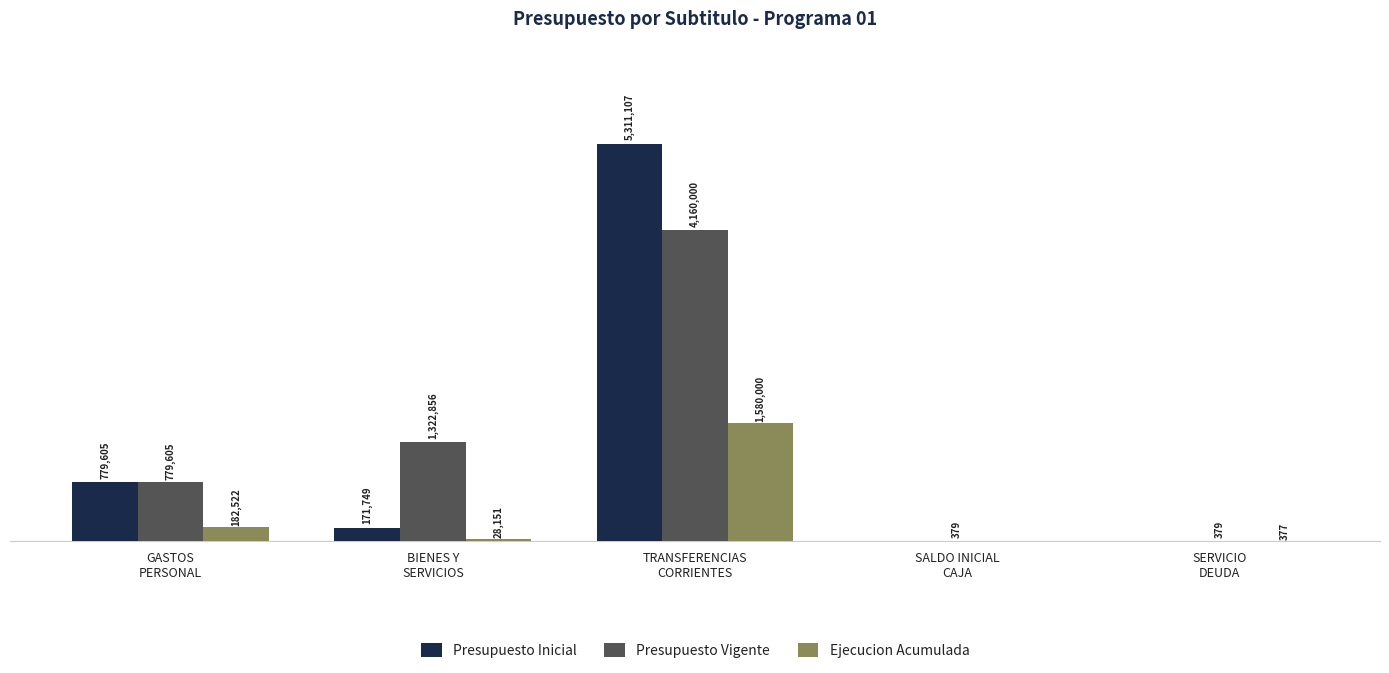

Which series has the largest total across all categories?

Presupuesto Vigente